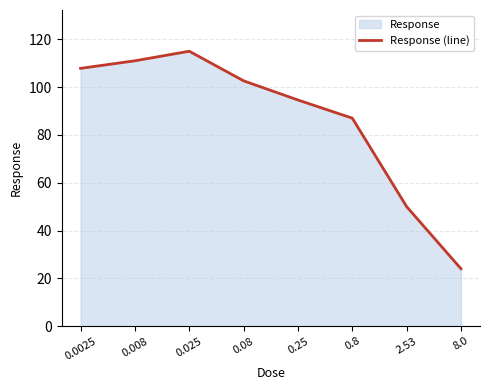

What is the change in value from 0.8 to 8.0?

-63.0